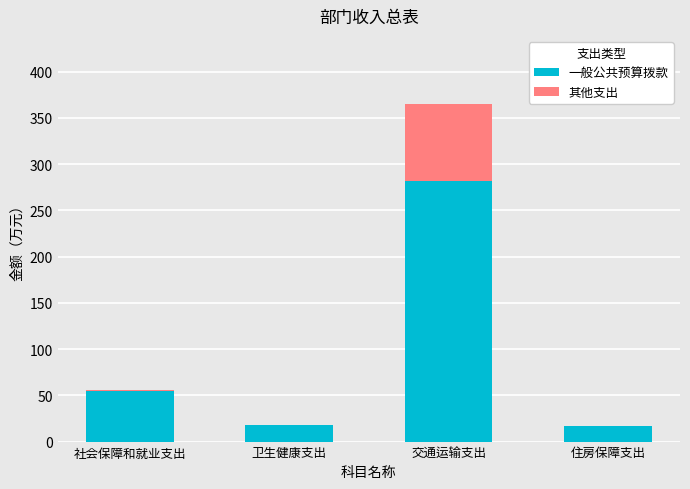

Count the number of data series in this chart.

2